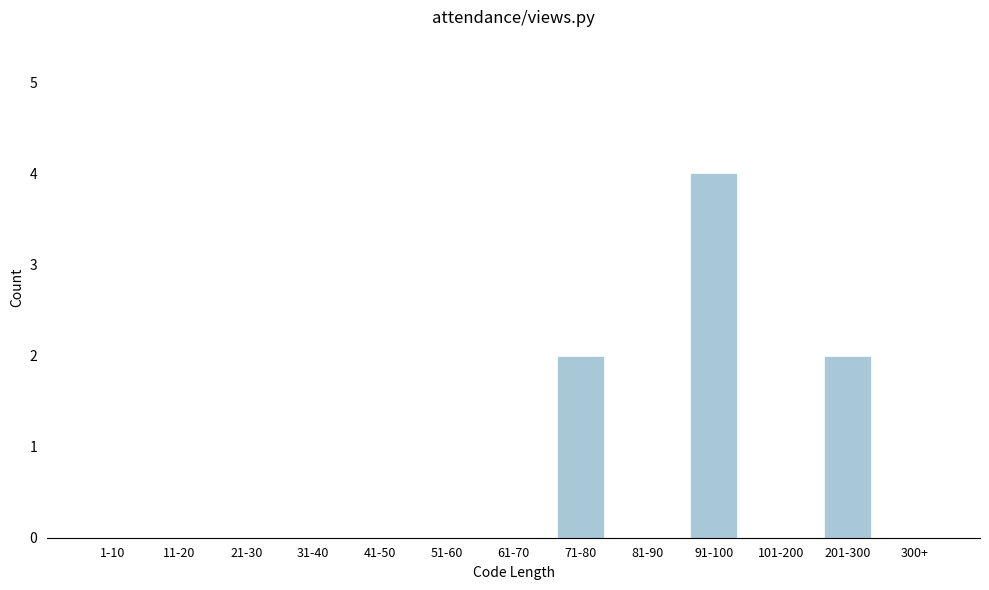

Reading left to right, what are all the values shown in this chart?

1-10=0	11-20=0	21-30=0	31-40=0	41-50=0	51-60=0	61-70=0	71-80=2	81-90=0	91-100=4	101-200=0	201-300=2	300+=0